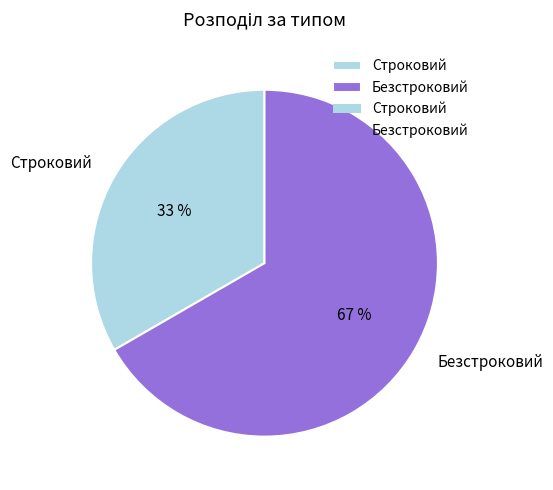

What is the smallest slice in the pie chart?

Строковий